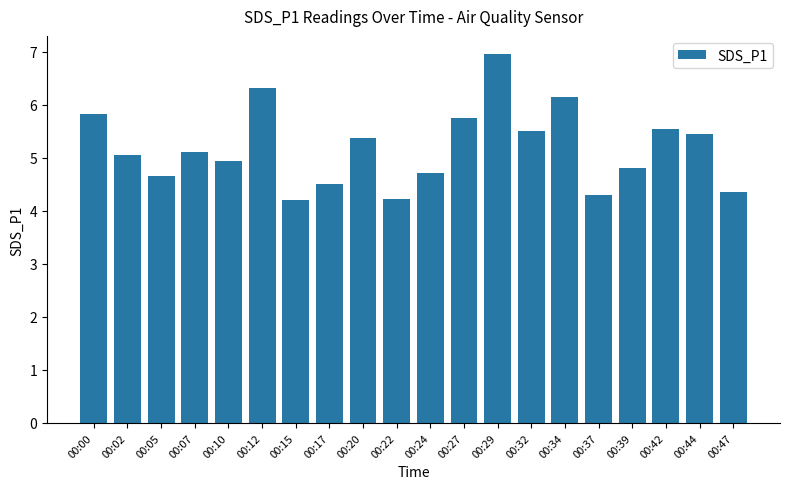

How many data points are above 5?

11